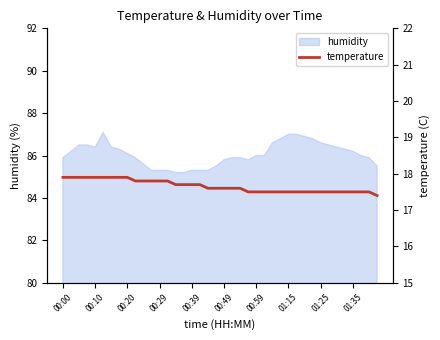

What is the maximum value for humidity?

87.1